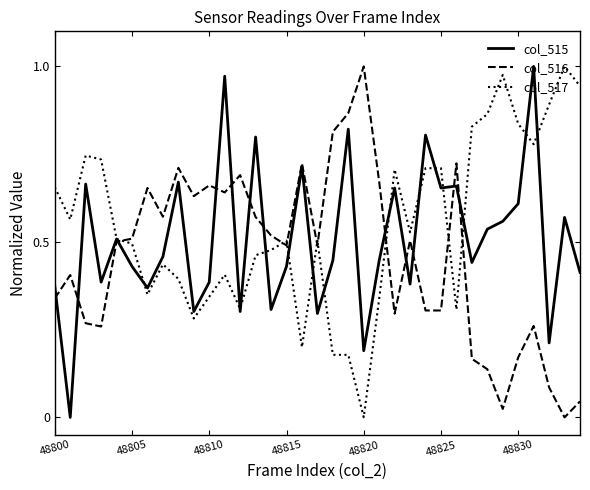

Does the chart have visible grid lines?

No